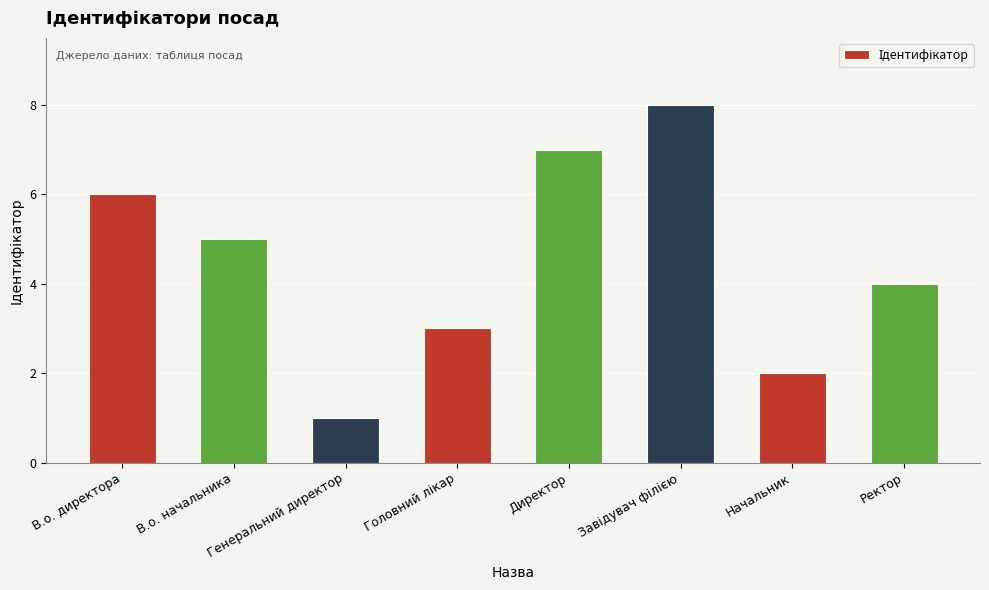

Which label corresponds to the smallest value in the chart?

Генеральний директор